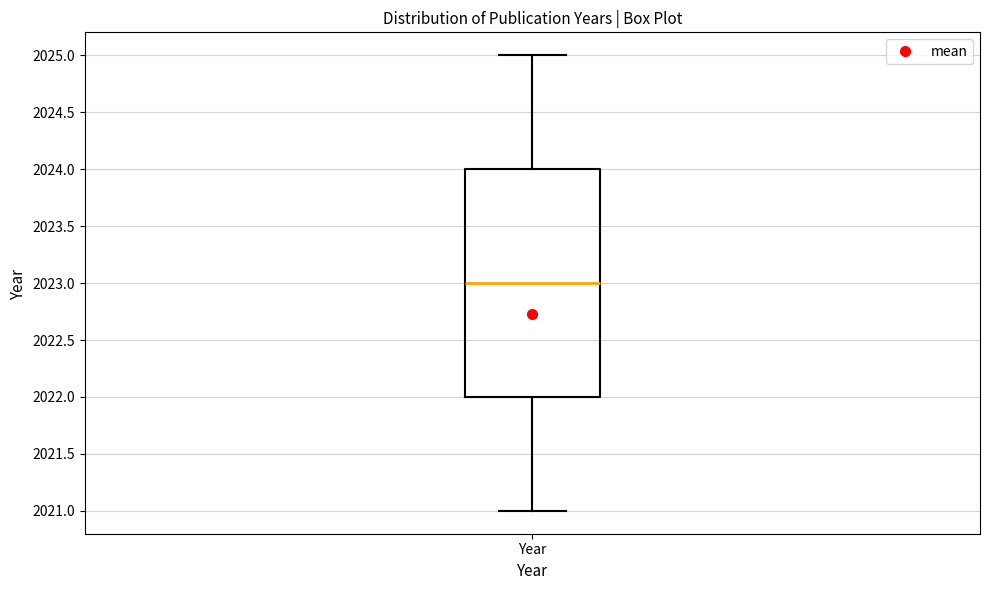

Read this box plot against the y-axis: the position of the median line, the range covered by the box, and the ends of both whiskers. The values are not printed on the chart, so give them approximately, as read against the axis.

median 2023, box 2022 to 2024, whiskers 2021 to 2025